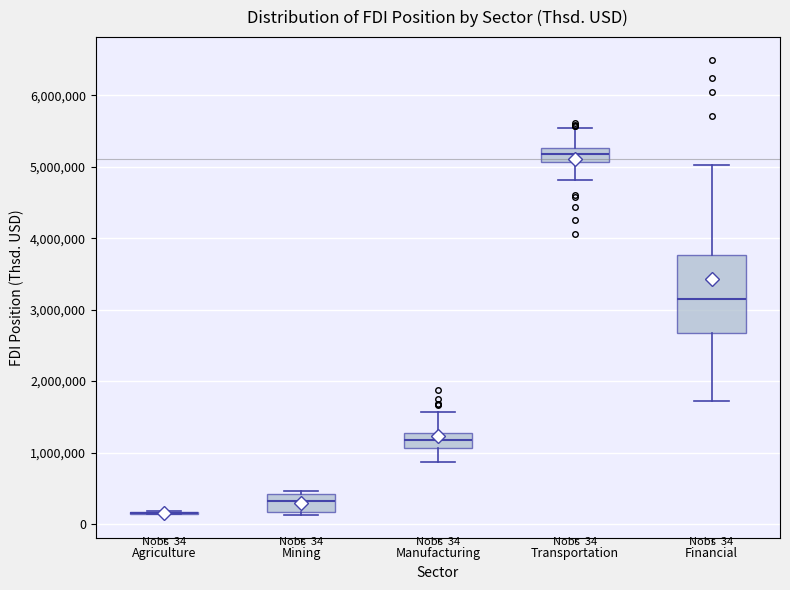

Comparing the boxes themselves (not the whiskers), which one is the tallest?

Financial